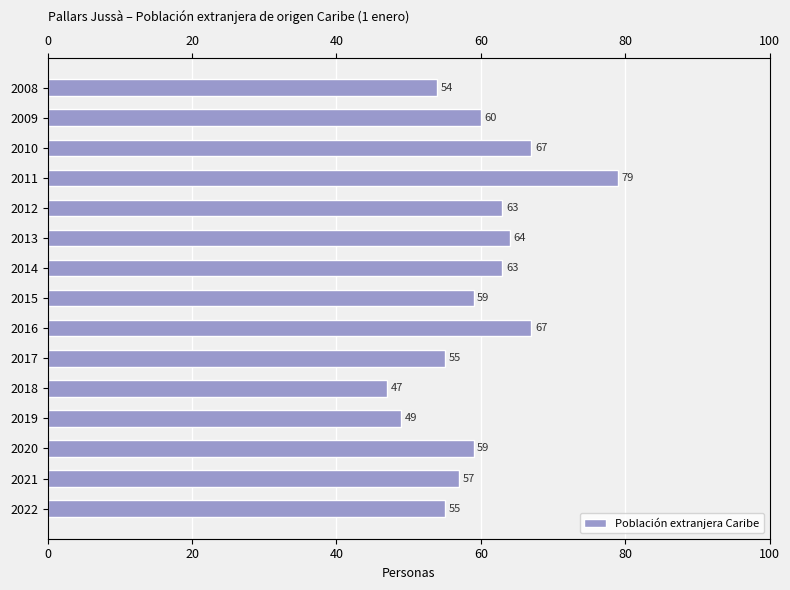

True or false: the data shows 50 at 2011.

False